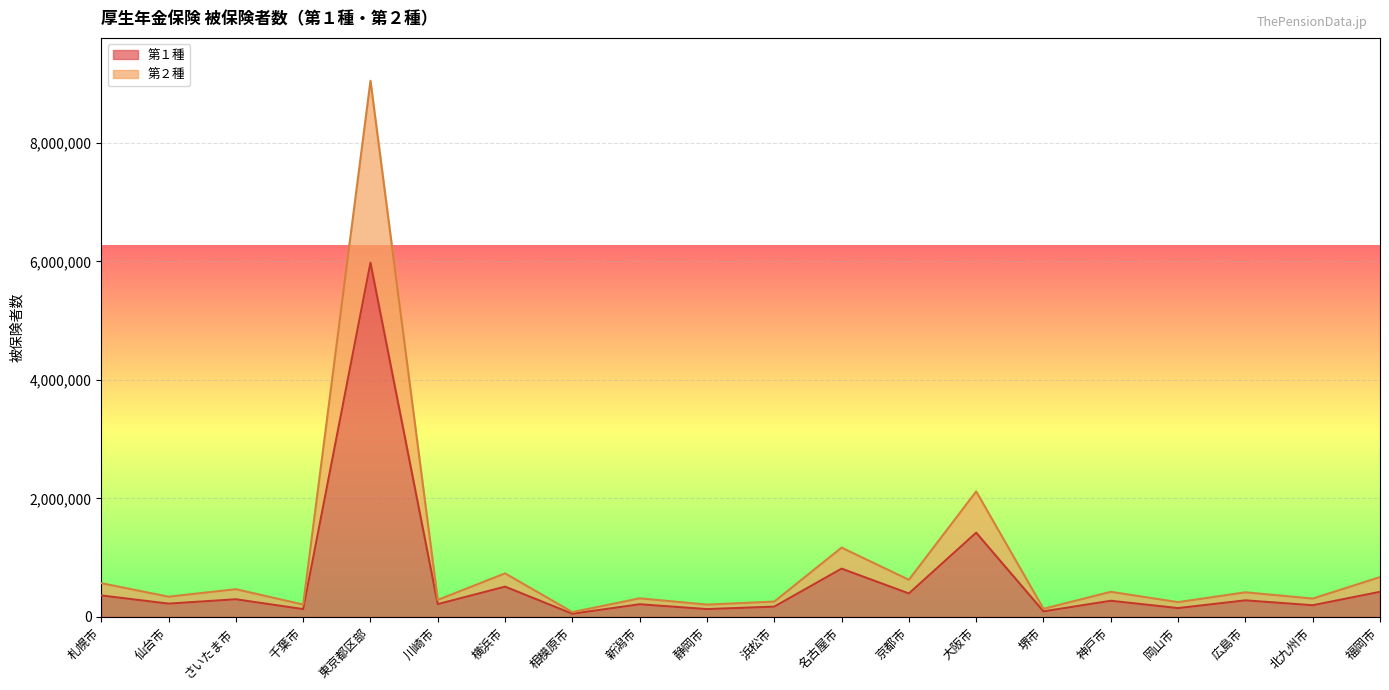

Count the number of categories in the chart.

20